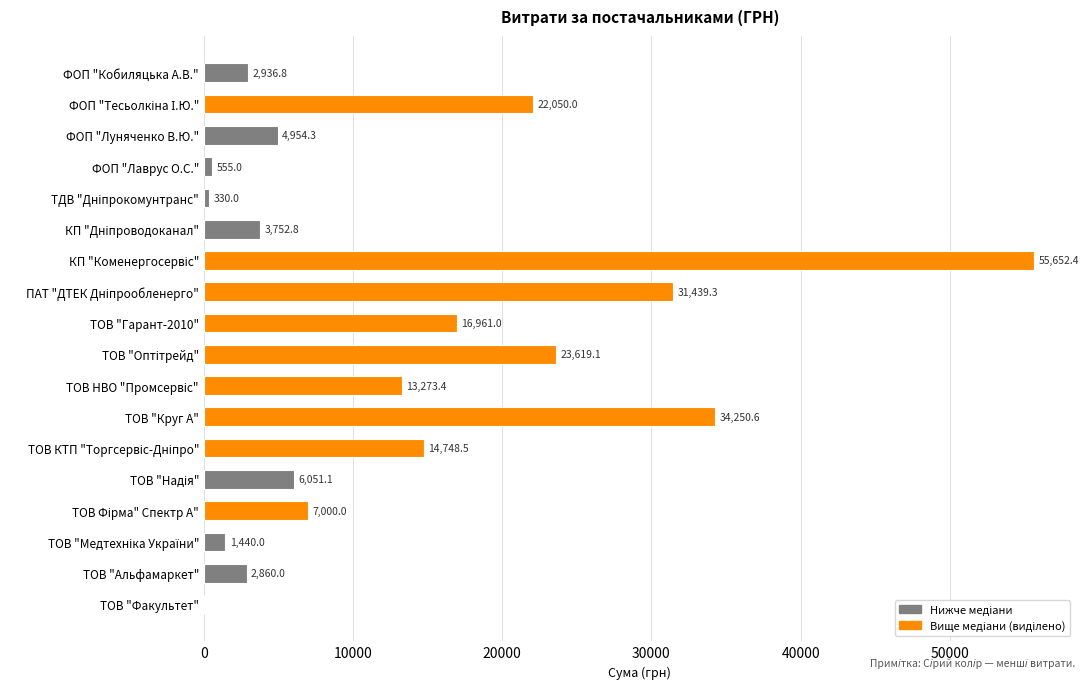

What is the change in value from ФОП "Кобиляцька А.В." to ТОВ "Круг А"?

+31313.8